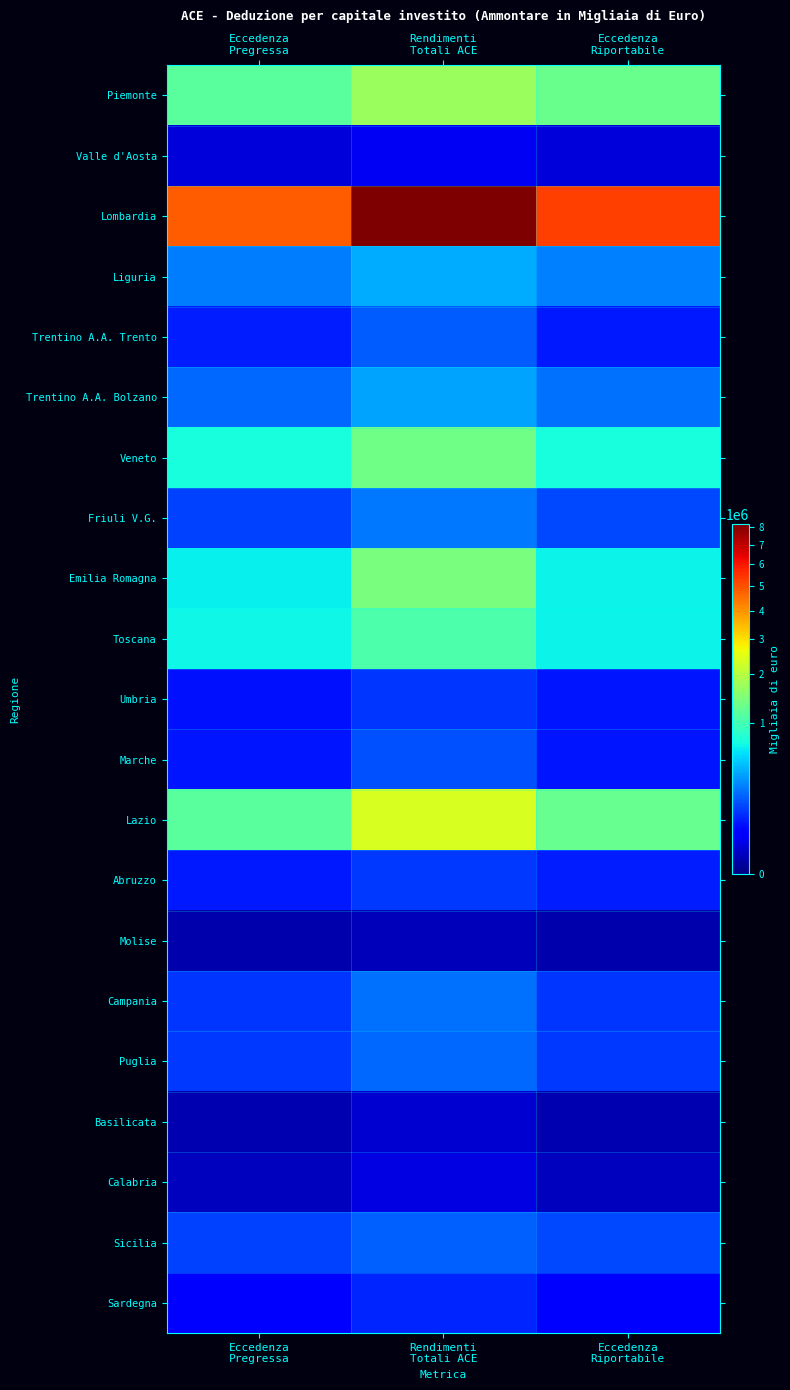

What is the spread (max minus min) of values at Rendimenti
Totali ACE?

8117931